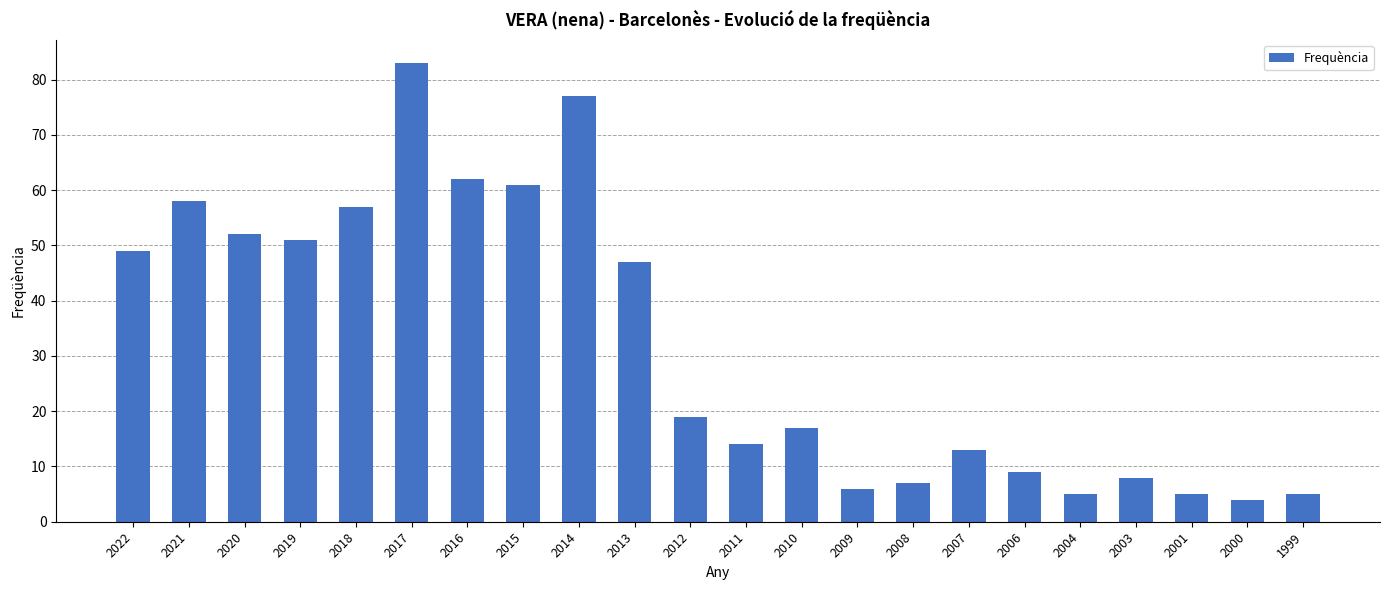

What is the approximate value at 2006, to the nearest 5?

10